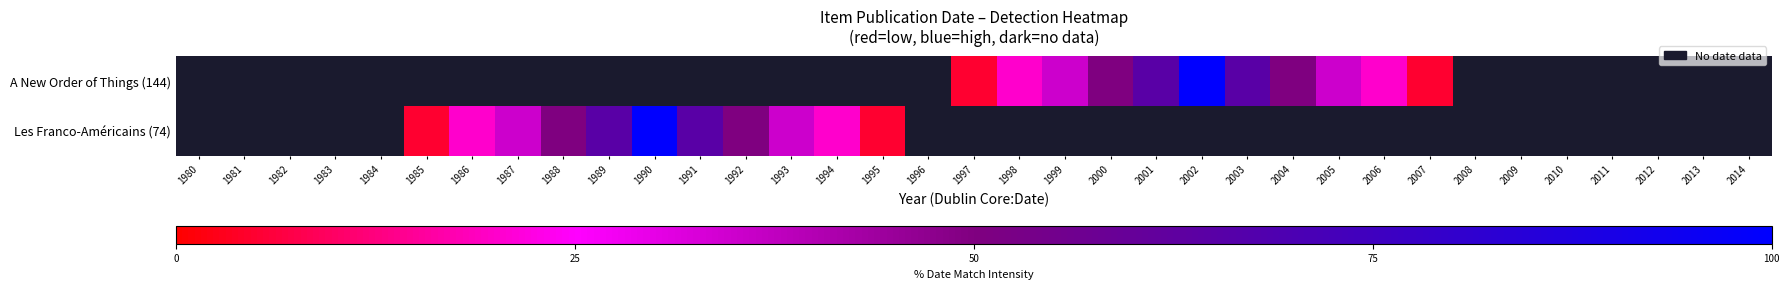

The value of A New Order of Things (144) at 2002 is 176.1. True or false?

False